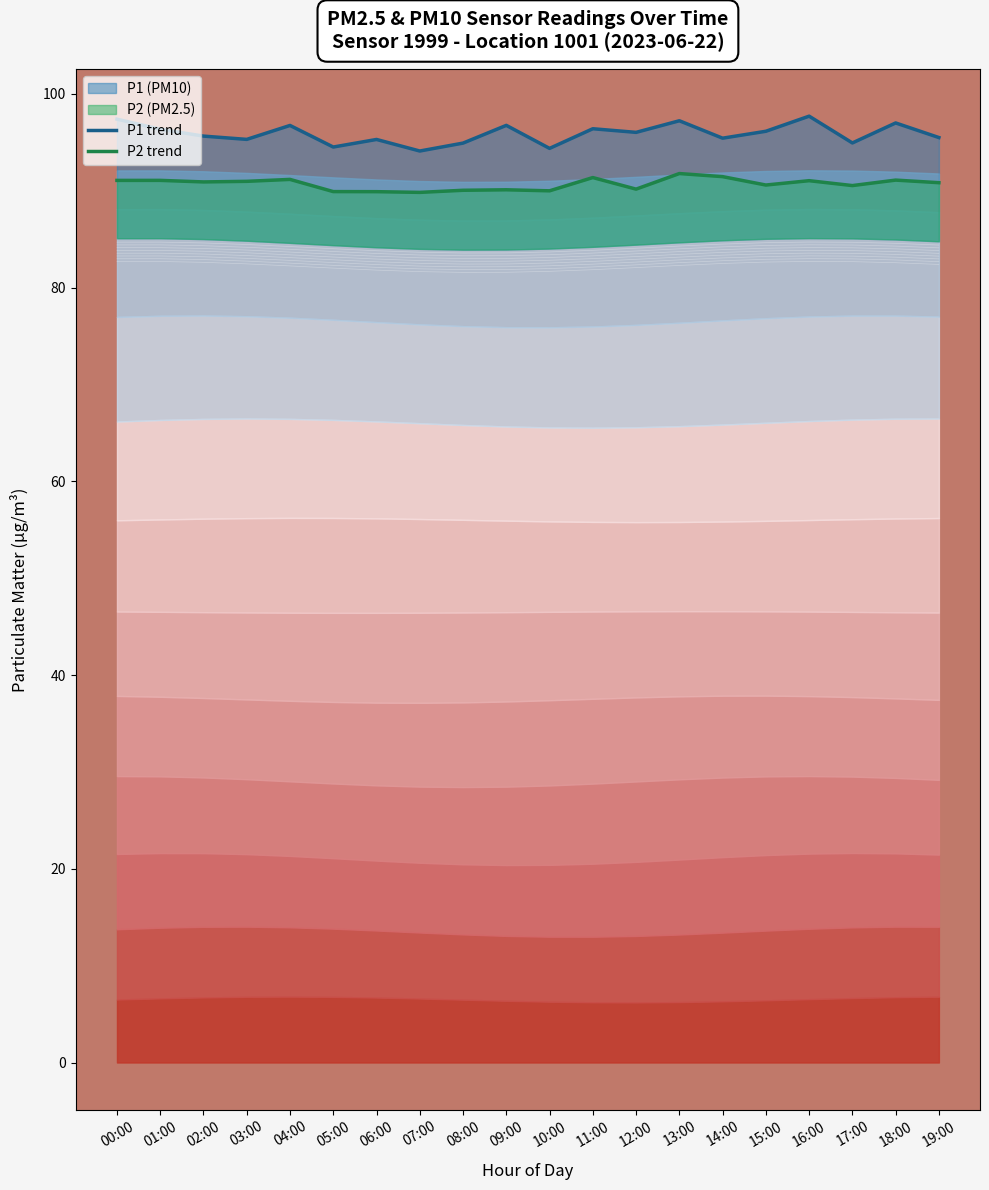

What is the sum of the P1 trend values at 10:00 and 19:00?

189.8